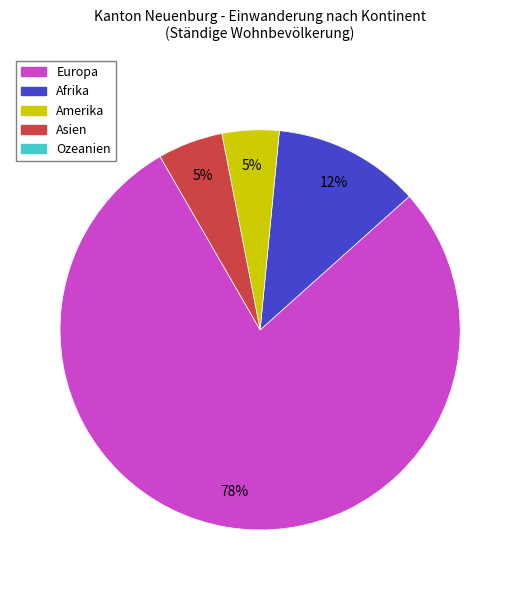

To the nearest percent, what is the average slice percentage?

25%